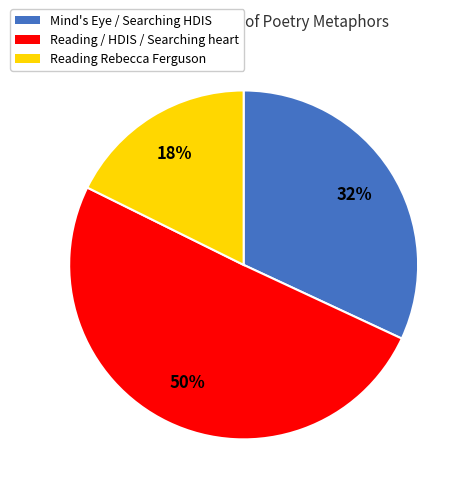

To the nearest percent, what is the average slice percentage?

33%